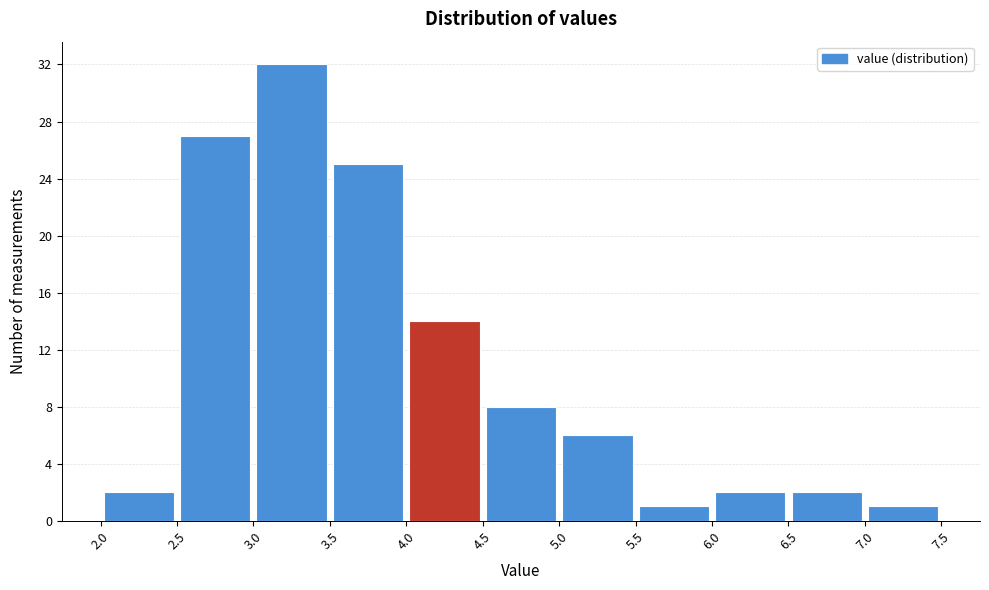

Reading left to right, transcribe this chart: for each bar, give the range it covers on the x-axis and its height. The values are not printed on the chart, so give them approximately, as read against the axis.

2.0 to 2.5: 2
2.5 to 3.0: 27
3.0 to 3.5: 32
3.5 to 4.0: 25
4.0 to 4.5: 14
4.5 to 5.0: 8
5.0 to 5.5: 6
5.5 to 6.0: 1
6.0 to 6.5: 2
6.5 to 7.0: 2
7.0 to 7.5: 1